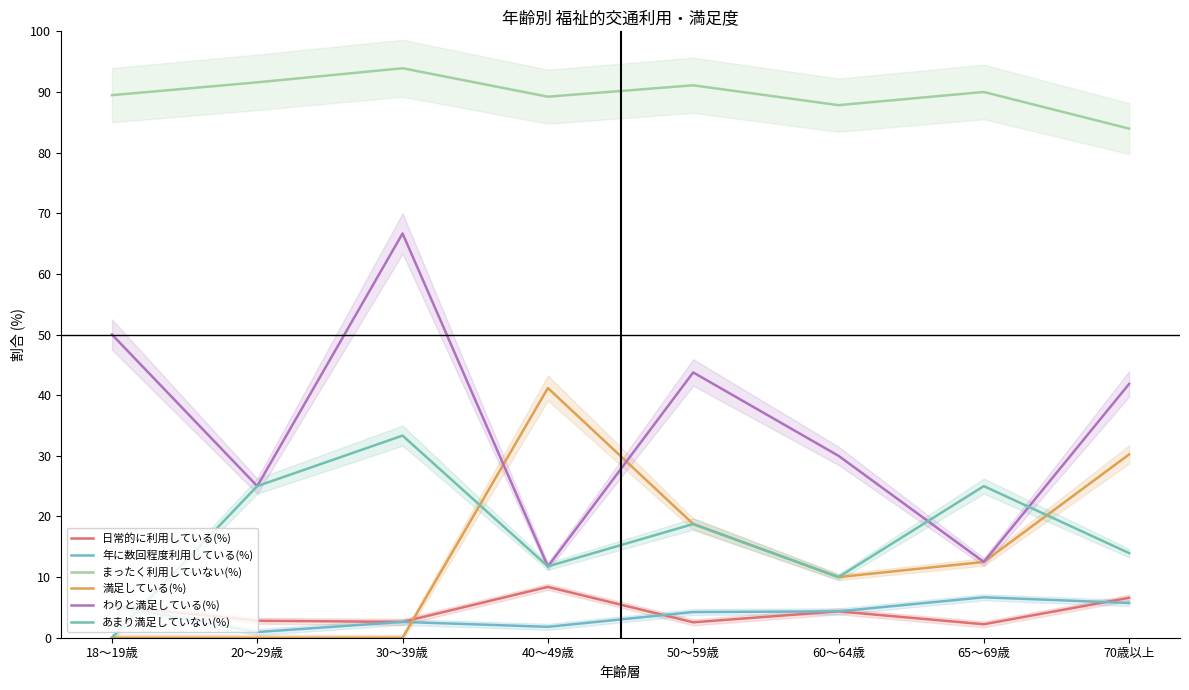

How many times do あまり満足していない(%) and 満足している(%) cross each other?

2